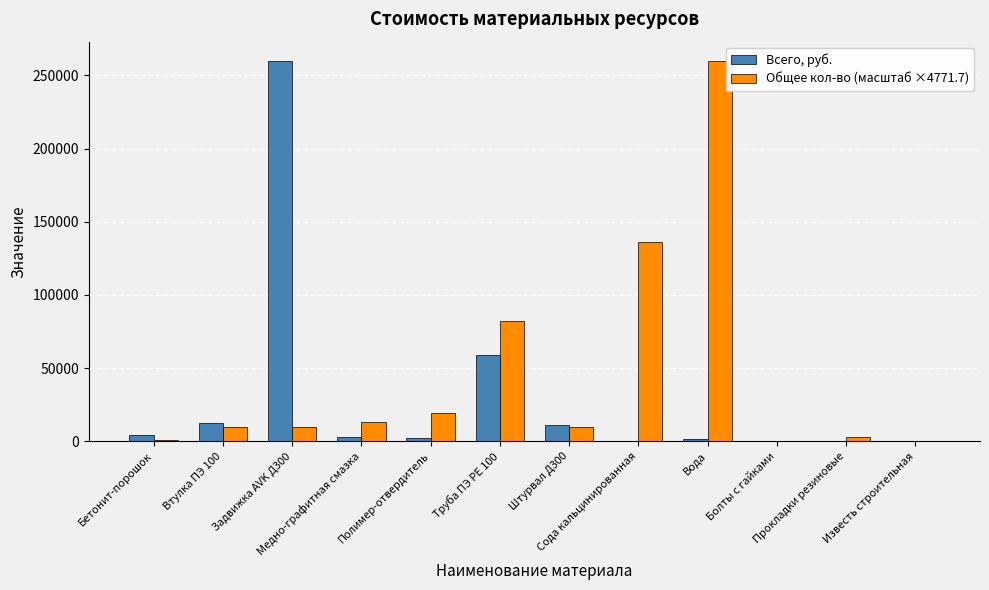

True or false: Общее кол-во (масштаб ×4771.7) has a value of 9543.5 at Втулка ПЭ 100.

True